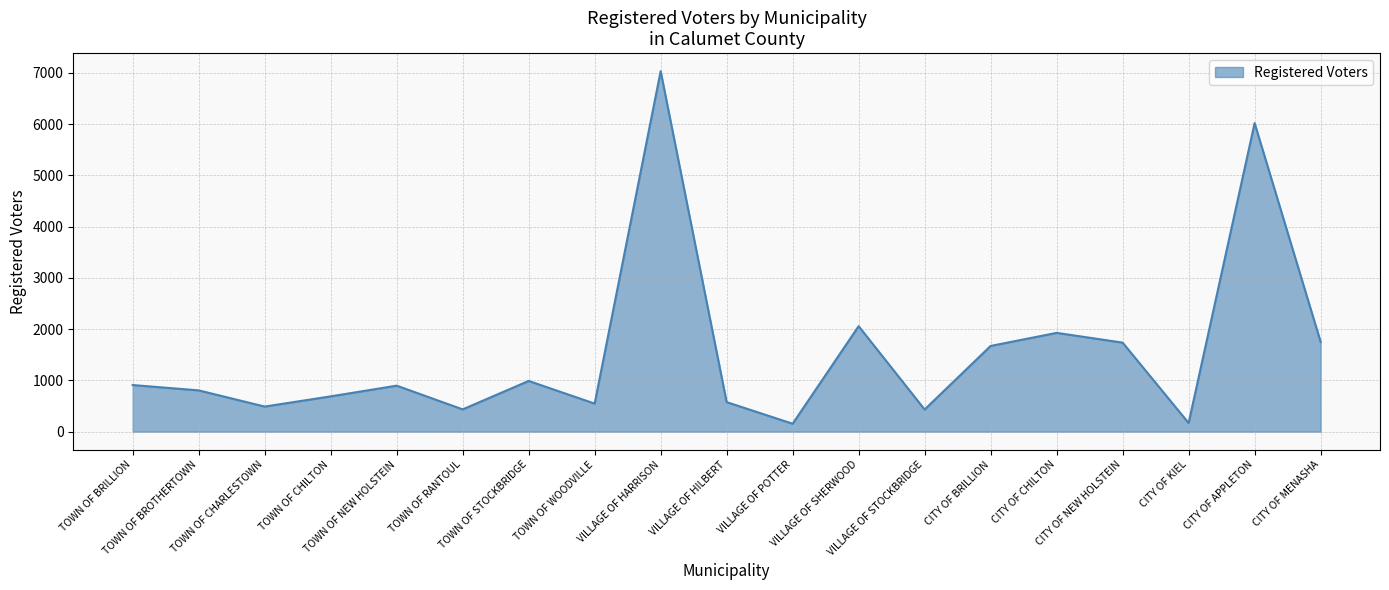

What is the difference between the maximum and minimum values?

6880